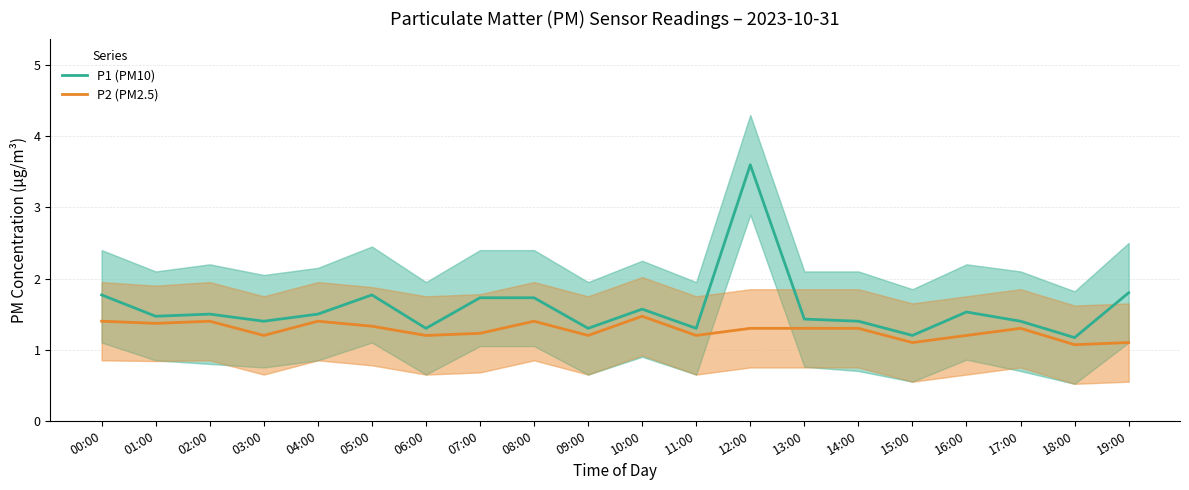

What is the smallest value displayed?

1.1